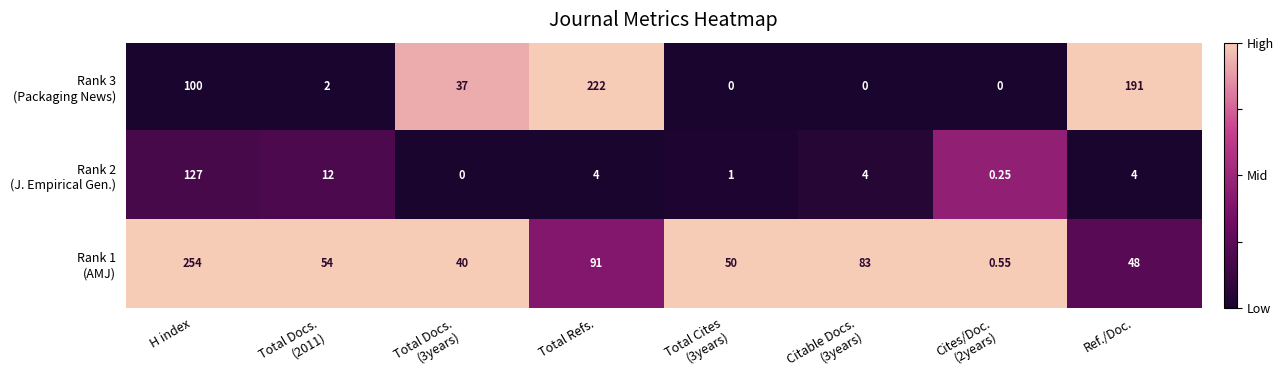

At which category is the sum across all series the highest?

H index